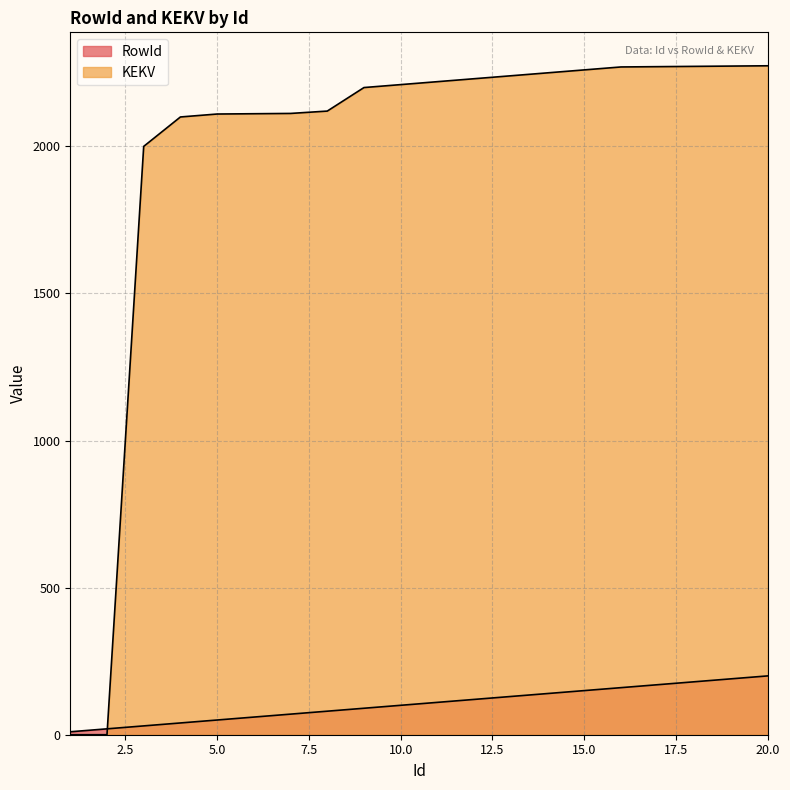

Where does the RowId series first go above 110?

12